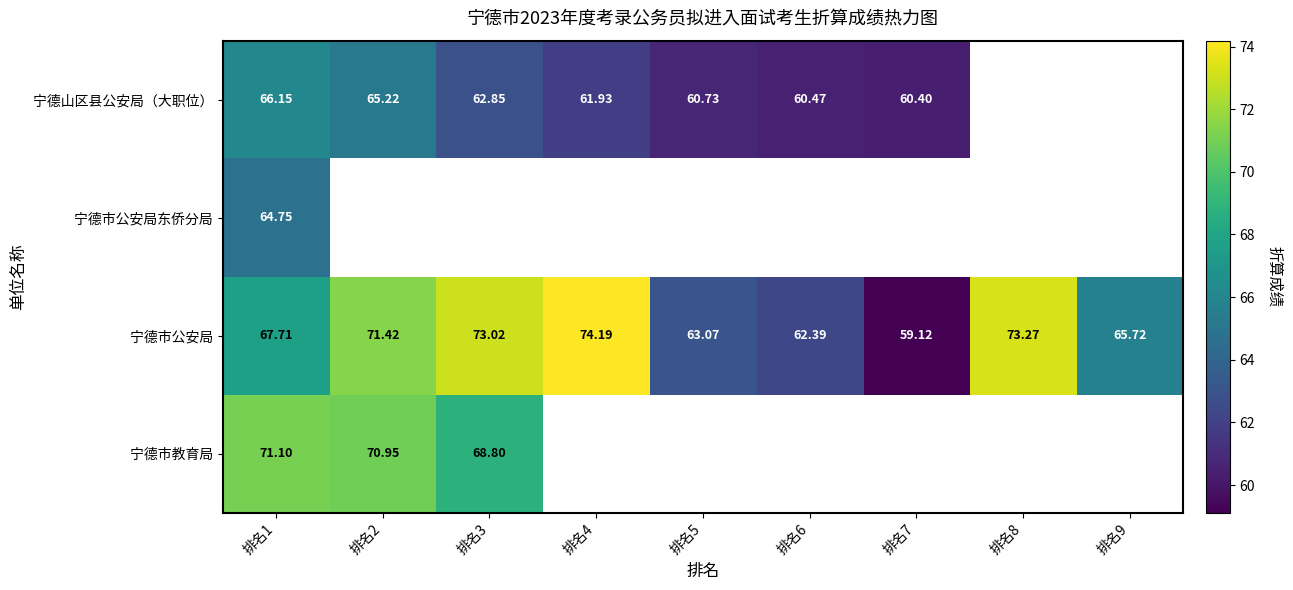

At how many categories does at least one series exceed 67?

5